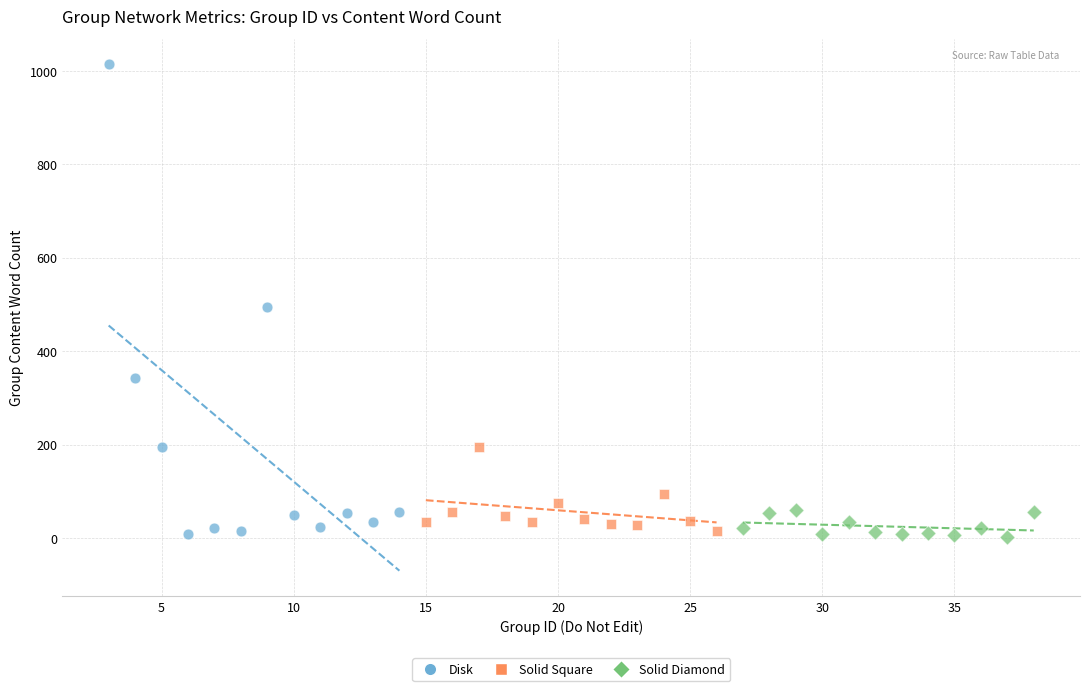

Which series has the largest Y range (max minus min)?

Disk